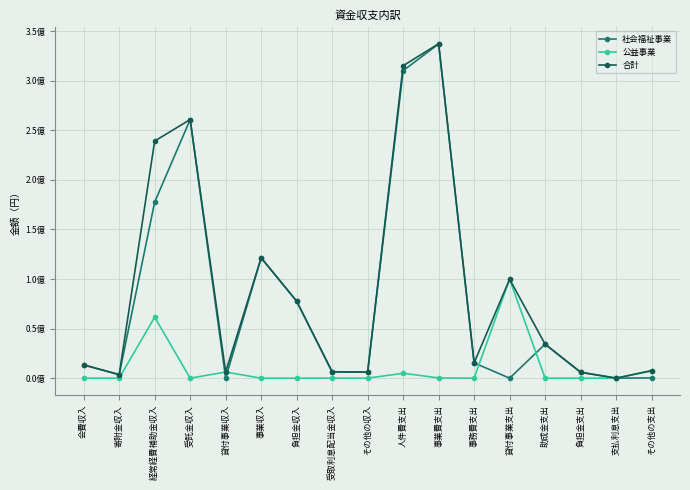

Between 経常経費補助金収入 and 受取利息配当金収入, which series saw the biggest shift?

合計